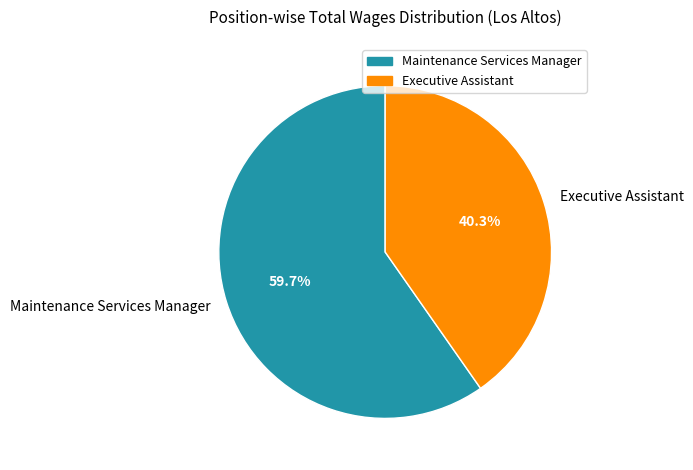

Count the number of slices in the pie.

2